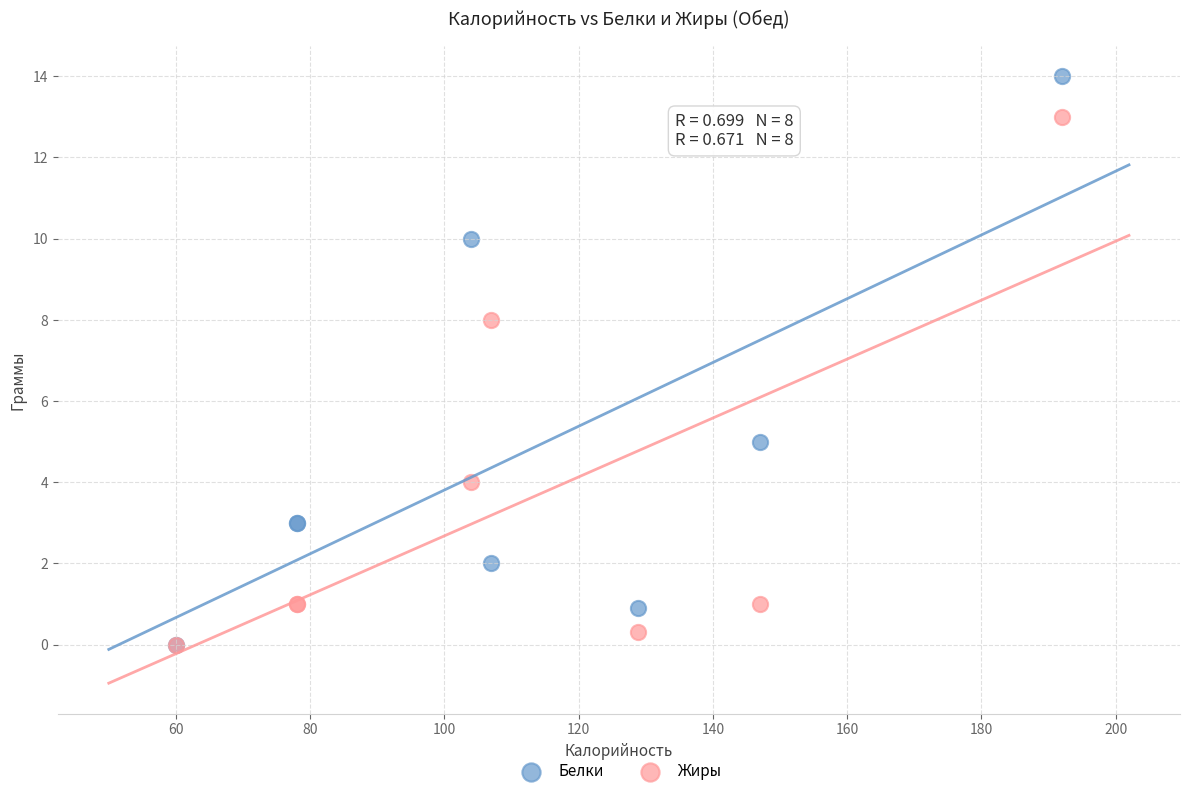

What are all the series names shown in the legend?

Белки, Жиры